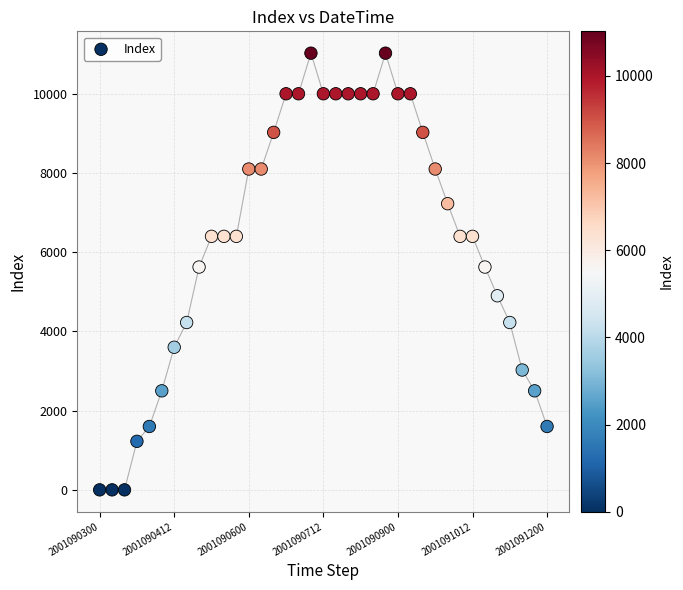

What is the range of Y values (max minus min)?

11025